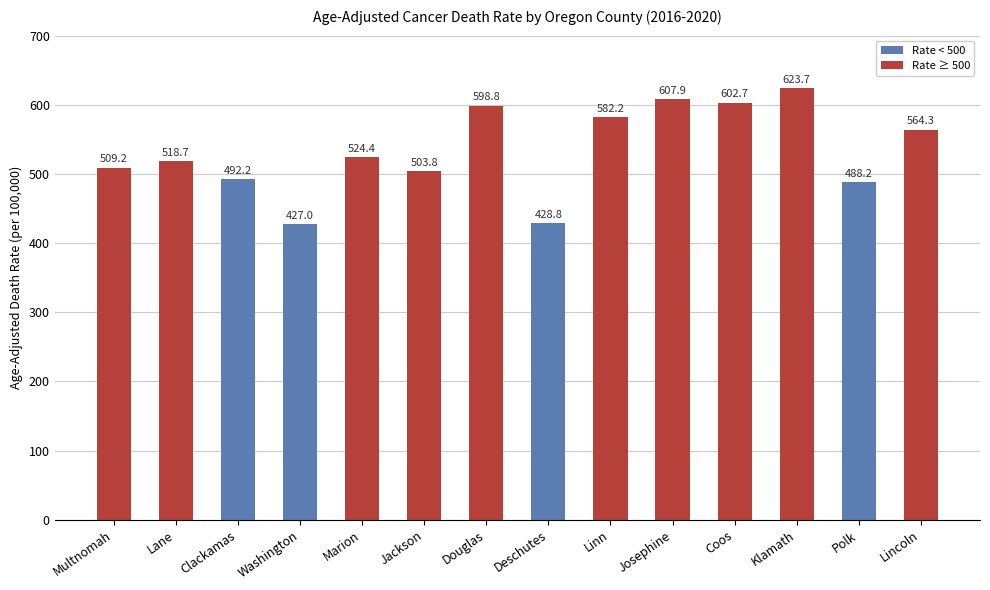

Rank the categories by value from highest to lowest.

Klamath, Josephine, Coos, Douglas, Linn, Lincoln, Marion, Lane, Multnomah, Jackson, Clackamas, Polk, Deschutes, Washington